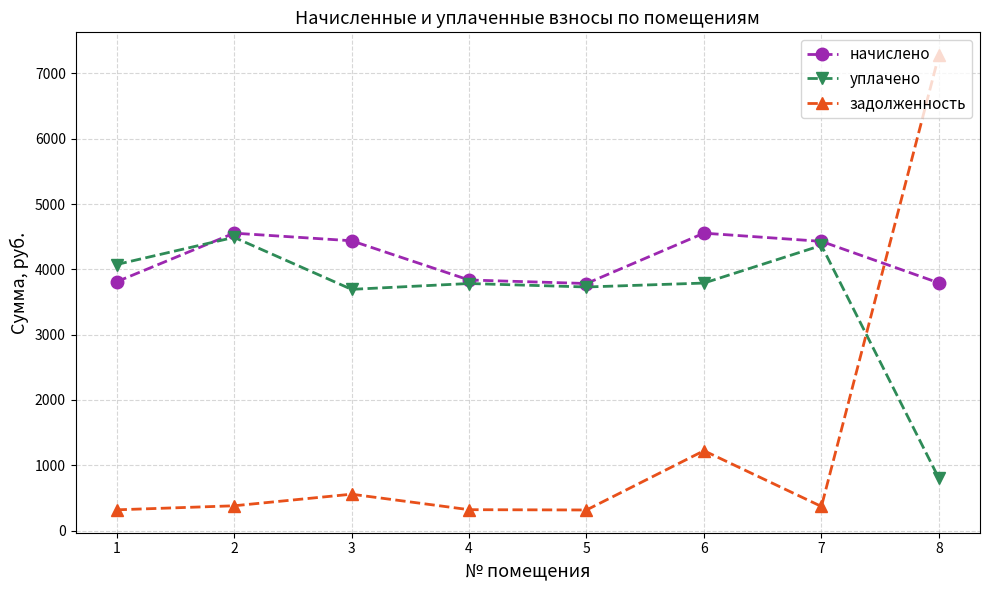

The value of начислено at 8 is 3791.8. True or false?

True